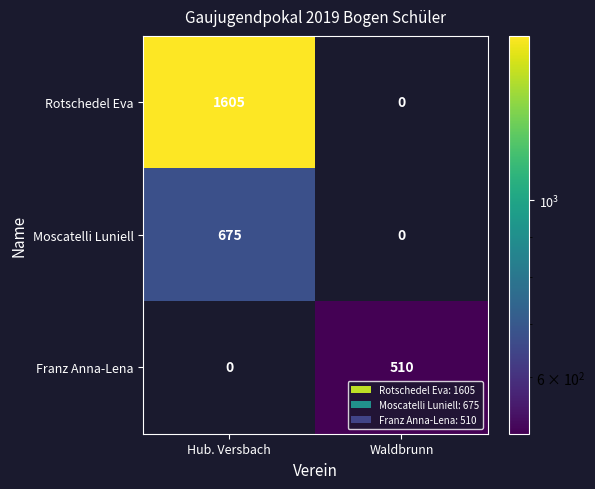

List the series in order of their overall mean, lowest first.

Franz Anna-Lena, Moscatelli Luniell, Rotschedel Eva